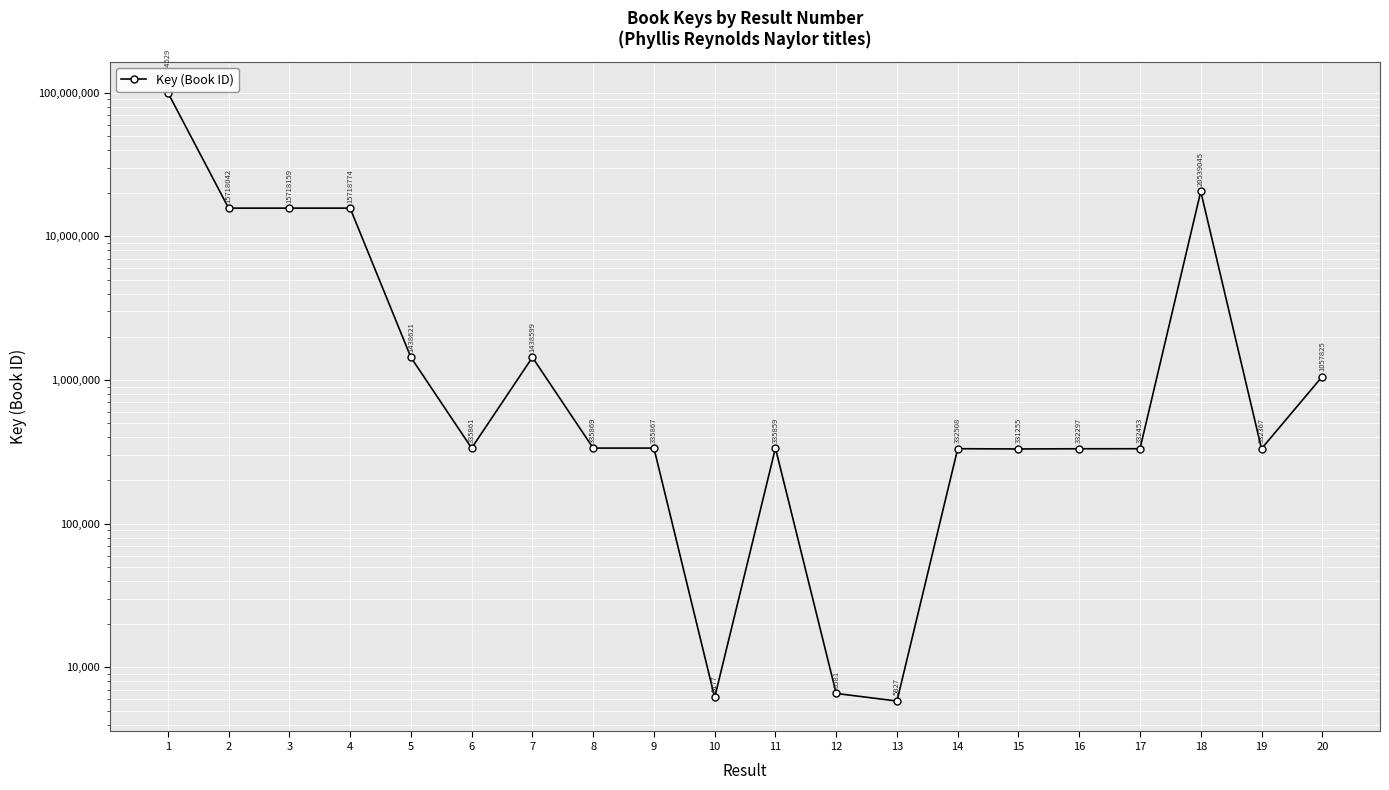

Is it true that the value at 7 is 2095799?

False